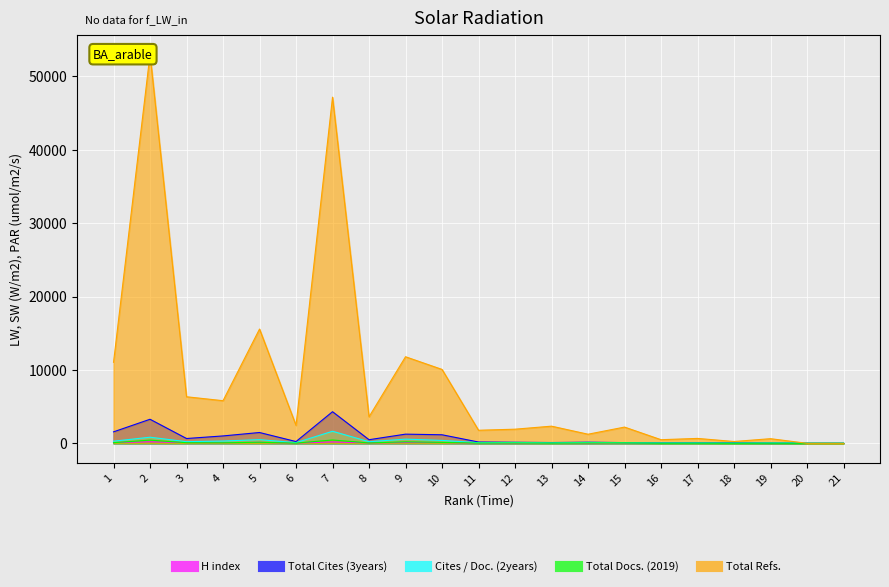

At which label does Cites / Doc. (2years) reach its minimum?

18